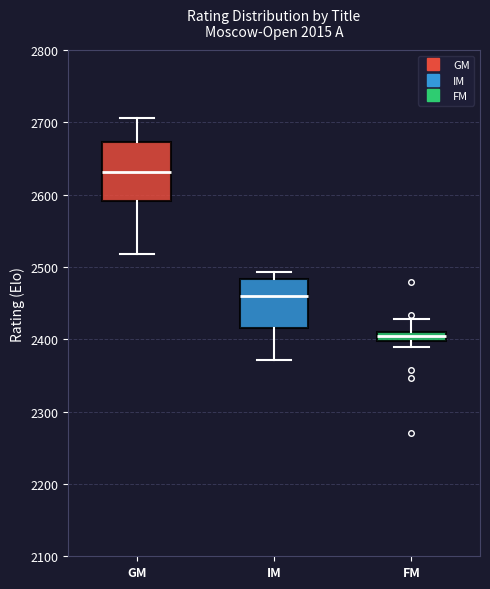

Which box is the tallest, from its lower edge to its upper edge?

GM